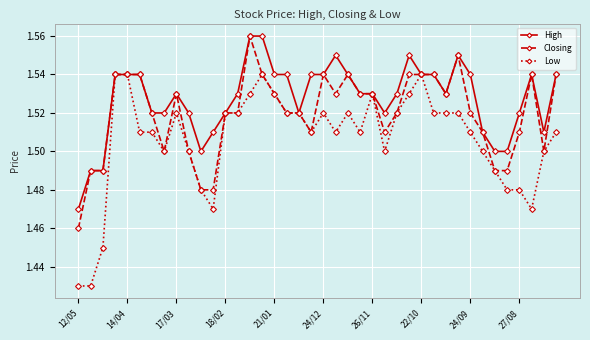

Rank the series by their average value, from lowest to highest.

Low, Closing, High